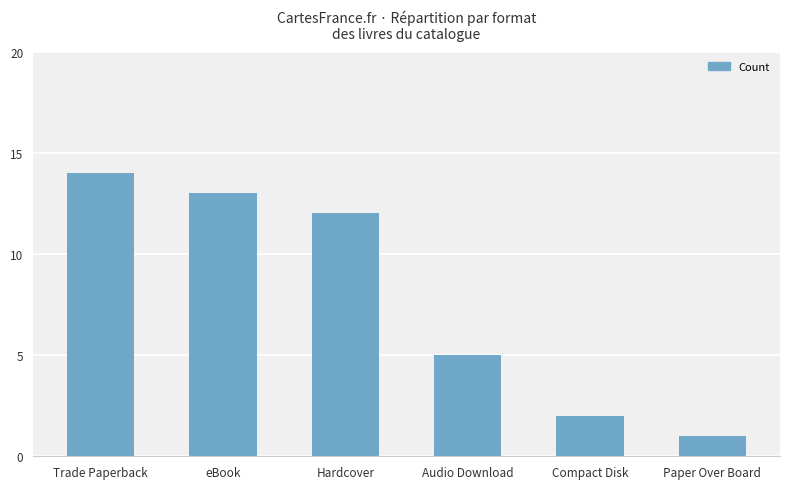

What is the minimum value shown in the chart?

1